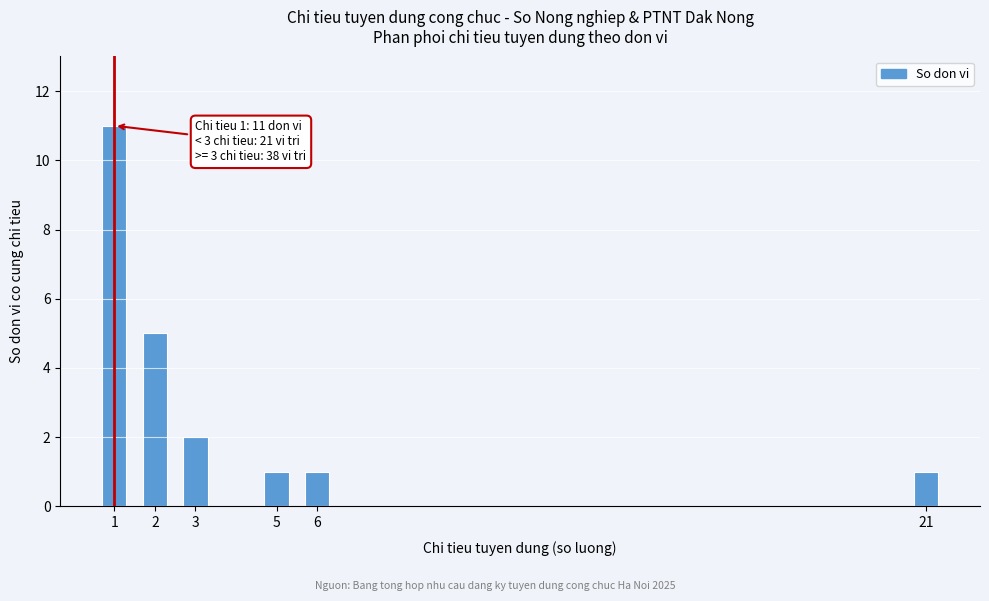

Reading left to right, list all the values displayed in this chart.

11	5	2	1	1	1